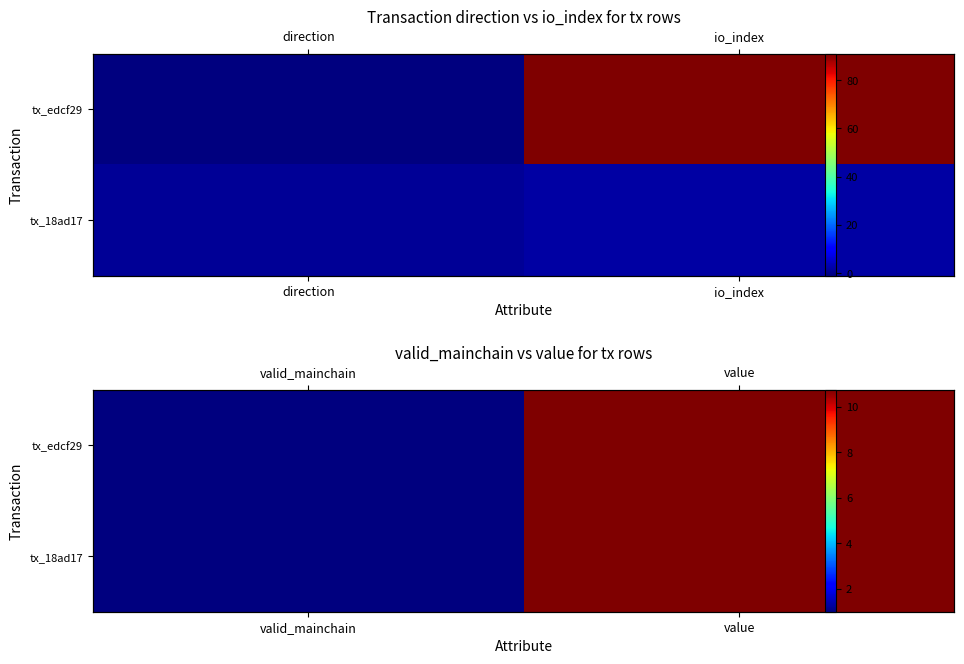

What is the smallest value displayed?

1.0